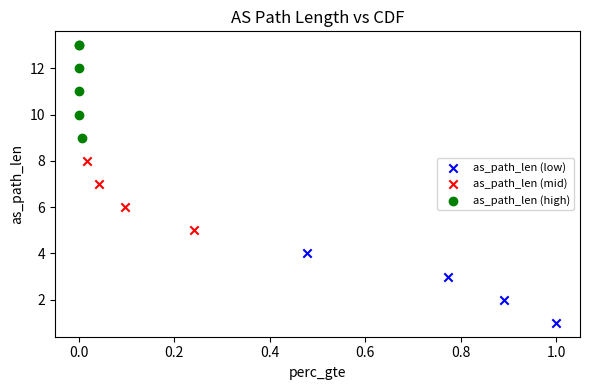

What are all the series names shown in the legend?

as_path_len (low), as_path_len (mid), as_path_len (high)